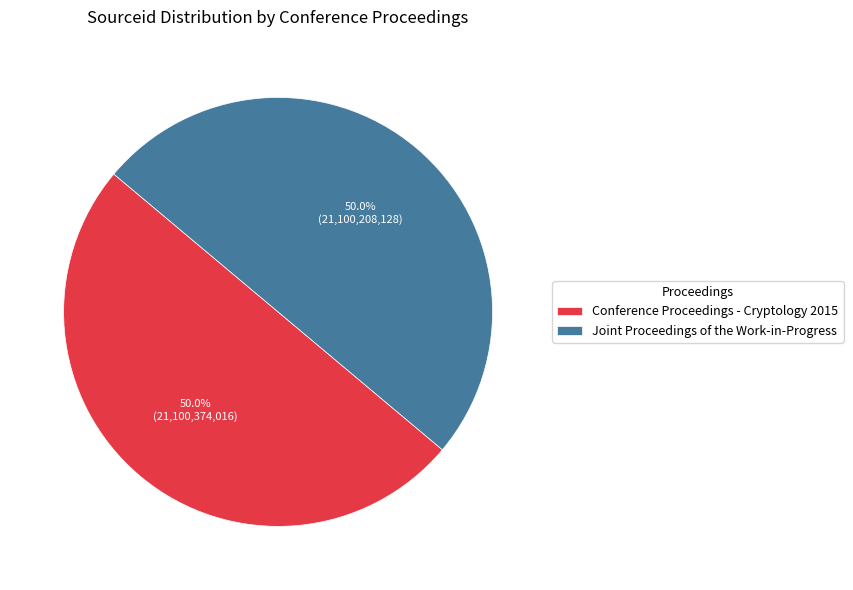

How many slices are in this pie chart?

2